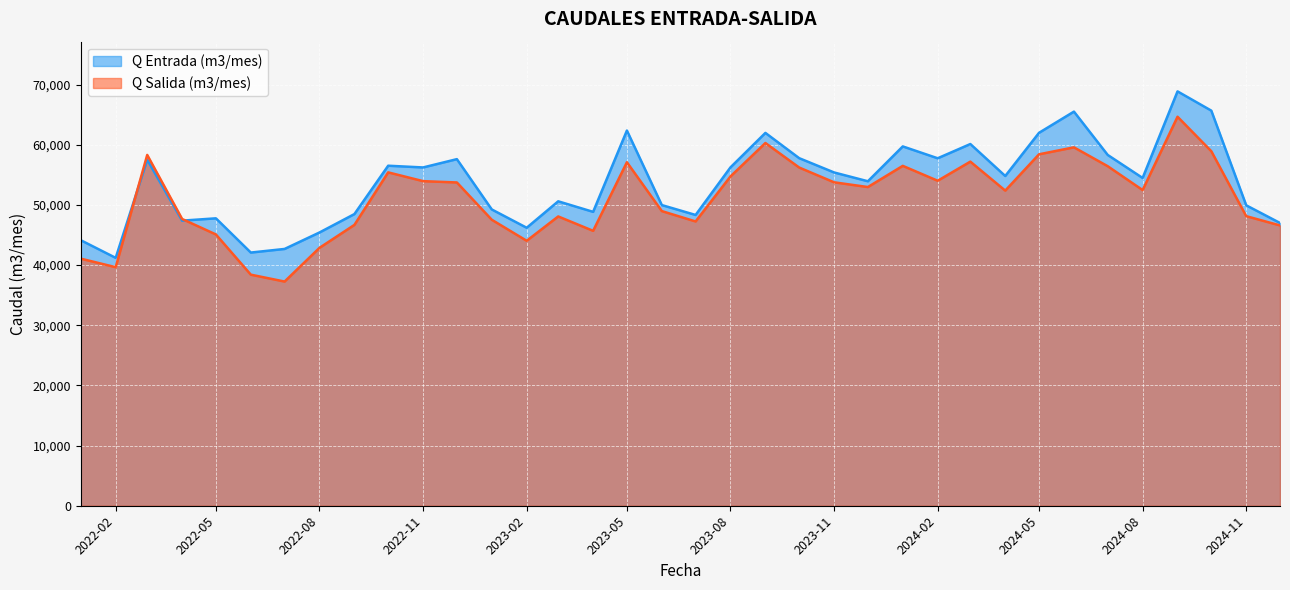

Rank the categories by Q Salida (m3/mes) value from highest to lowest.

2024-09, 2023-09, 2024-06, 2024-10, 2024-05, 2022-03, 2024-03, 2023-05, 2024-01, 2024-07, 2023-10, 2022-10, 2023-08, 2024-02, 2022-11, 2023-11, 2022-12, 2023-12, 2024-08, 2024-04, 2023-06, 2024-11, 2023-03, 2022-04, 2023-01, 2023-07, 2022-09, 2024-12, 2023-04, 2022-05, 2023-02, 2022-08, 2022-01, 2022-02, 2022-06, 2022-07